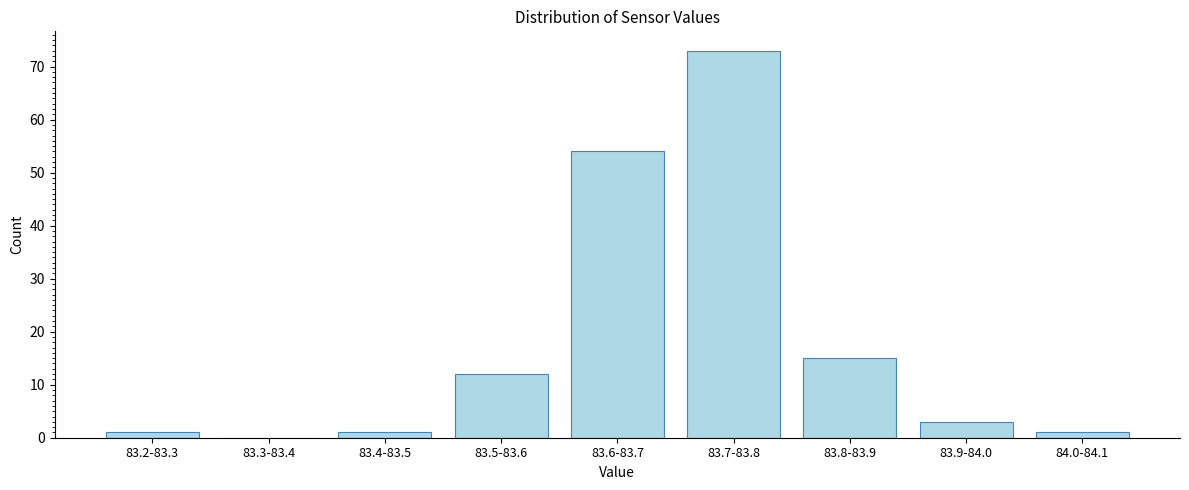

Reading left to right, what are all the values shown in this chart?

83.2-83.3=1	83.3-83.4=0	83.4-83.5=1	83.5-83.6=12	83.6-83.7=54	83.7-83.8=73	83.8-83.9=15	83.9-84.0=3	84.0-84.1=1